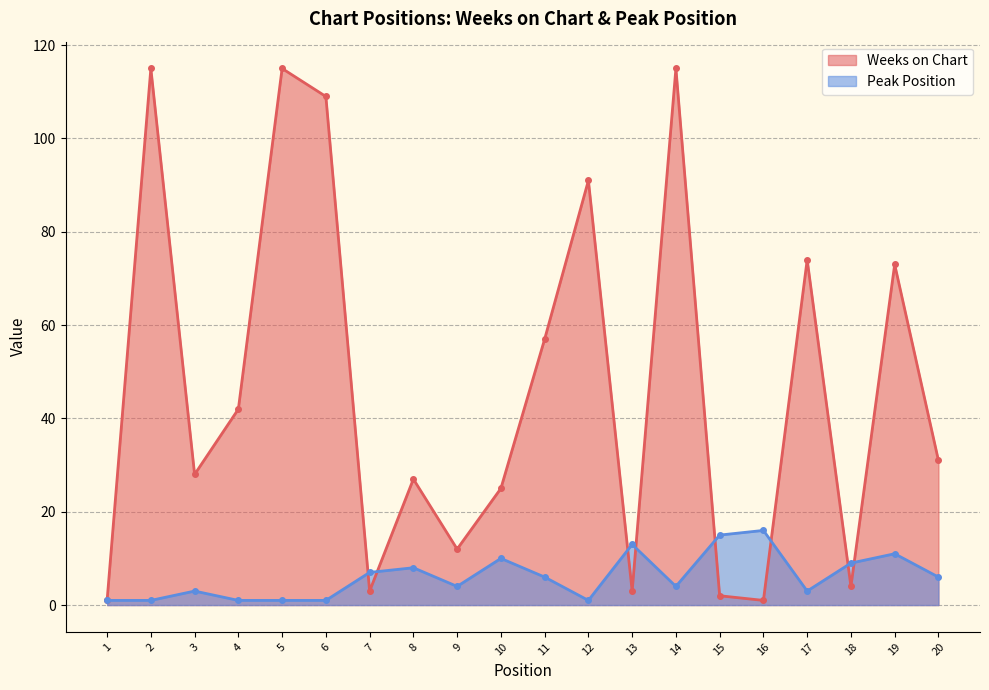

Reading left to right, transcribe all the data shown in this chart.

Weeks on Chart: 1	115	28	42	115	109	3	27	12	25	57	91	3	115	2	1	74	4	73	31
Peak Position: 1	1	3	1	1	1	7	8	4	10	6	1	13	4	15	16	3	9	11	6